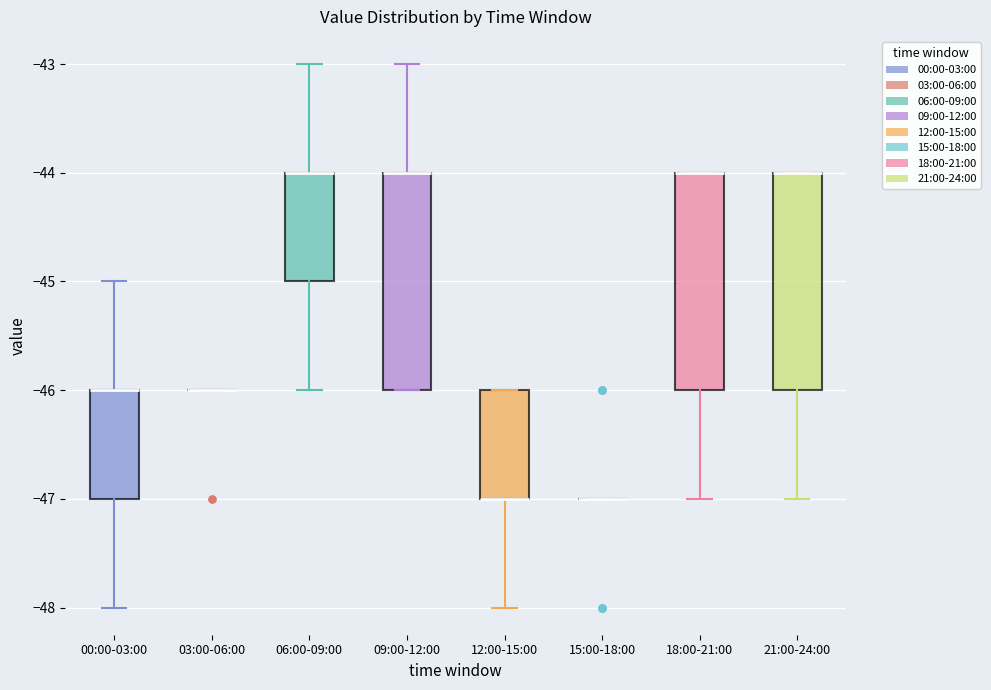

Where does the lower whisker of the box for 12:00-15:00 end on the y-axis? The values are not printed on the chart, so give them approximately, as read against the axis.

-48